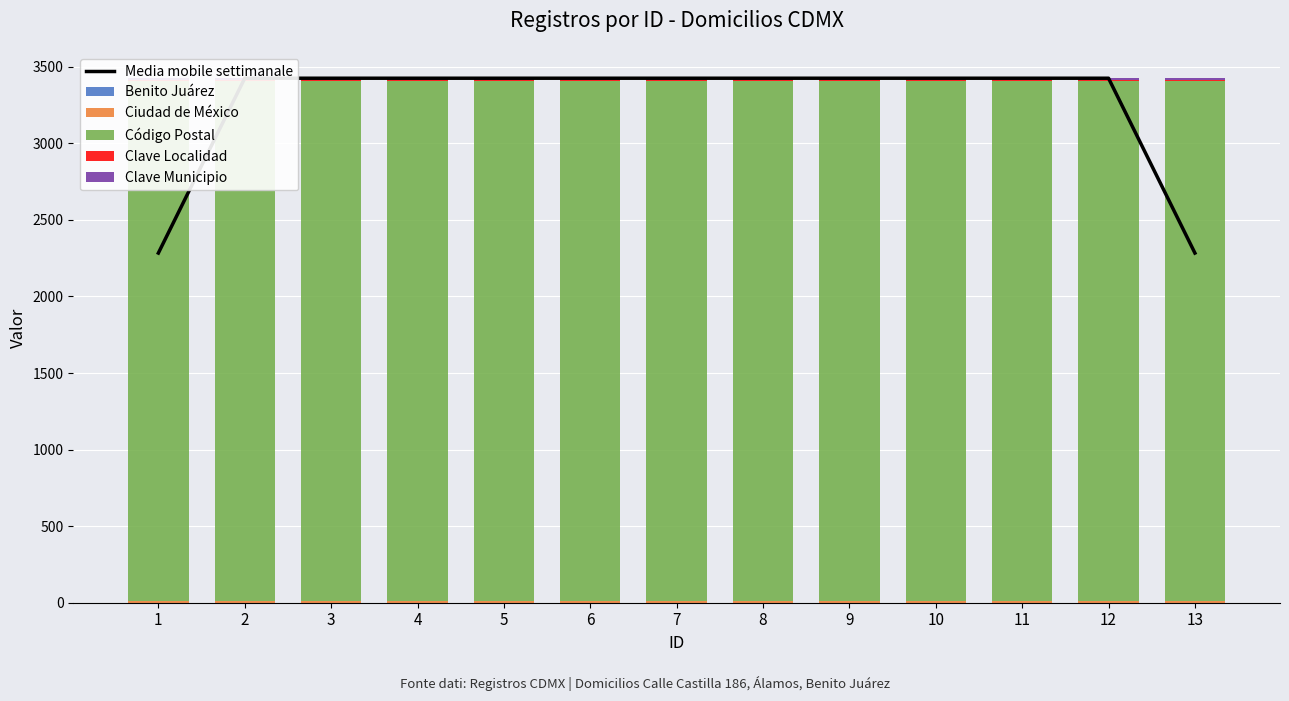

At which category is the sum across all series the highest?

2